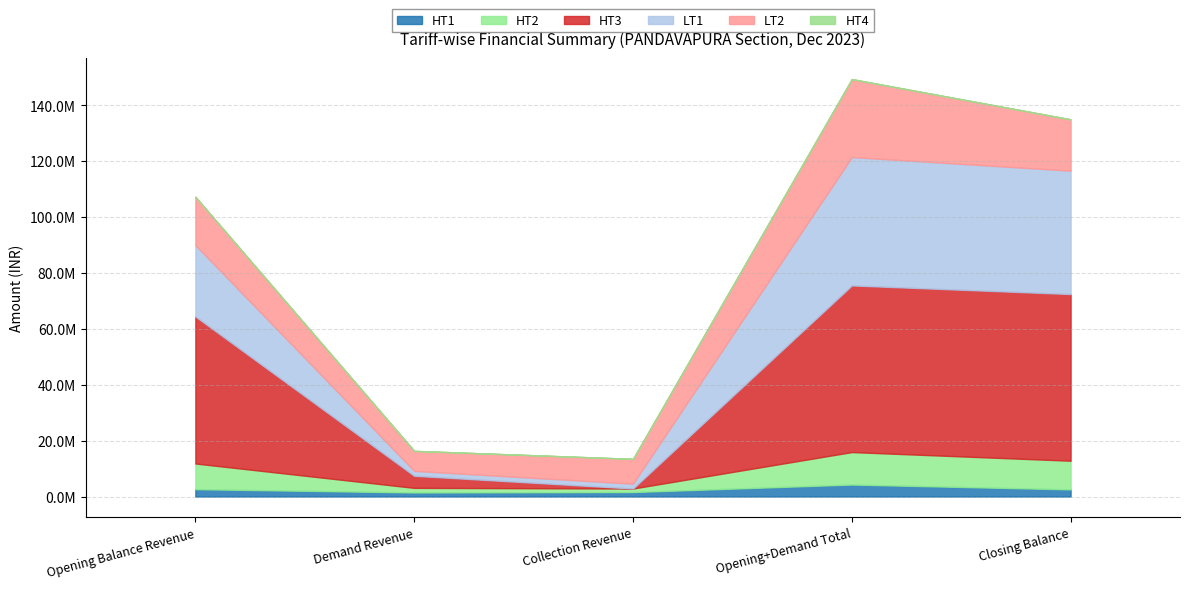

Rank the categories by HT4 value from highest to lowest.

Opening+Demand Total, Demand Revenue, Collection Revenue, Opening Balance Revenue, Closing Balance